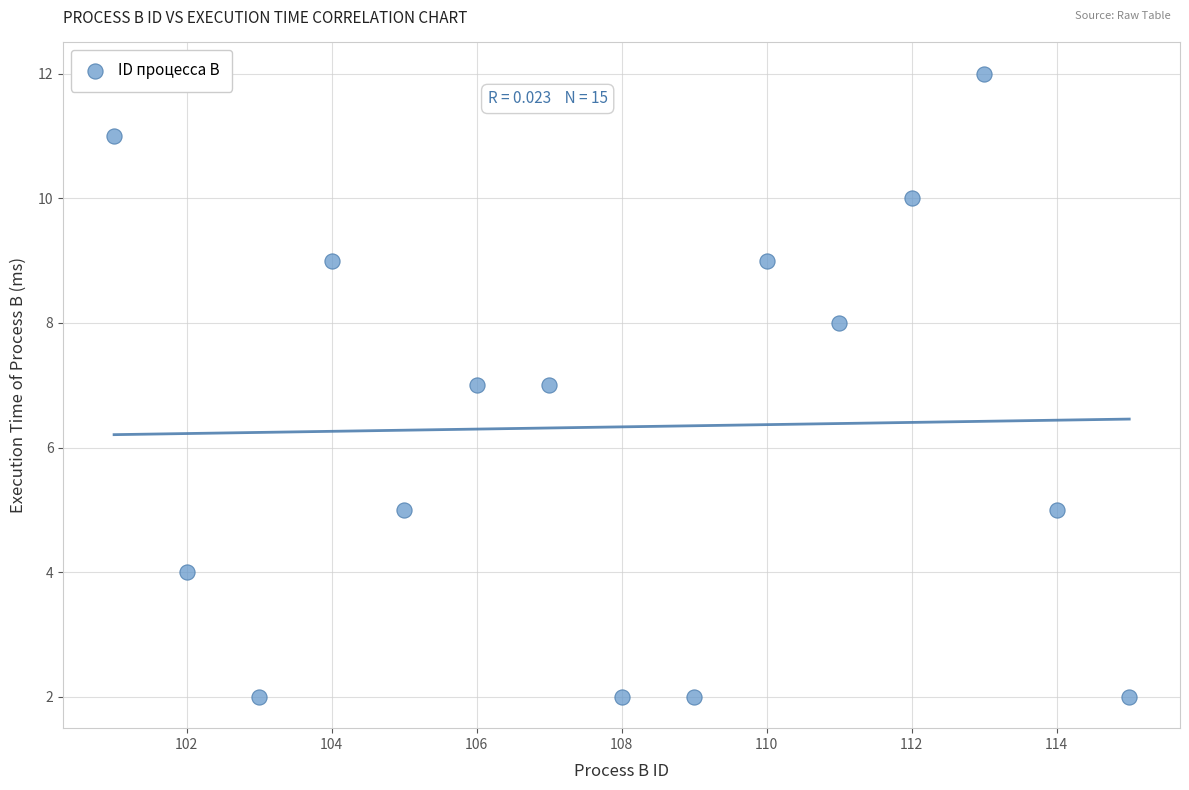

What is the range of X values (max minus min)?

14